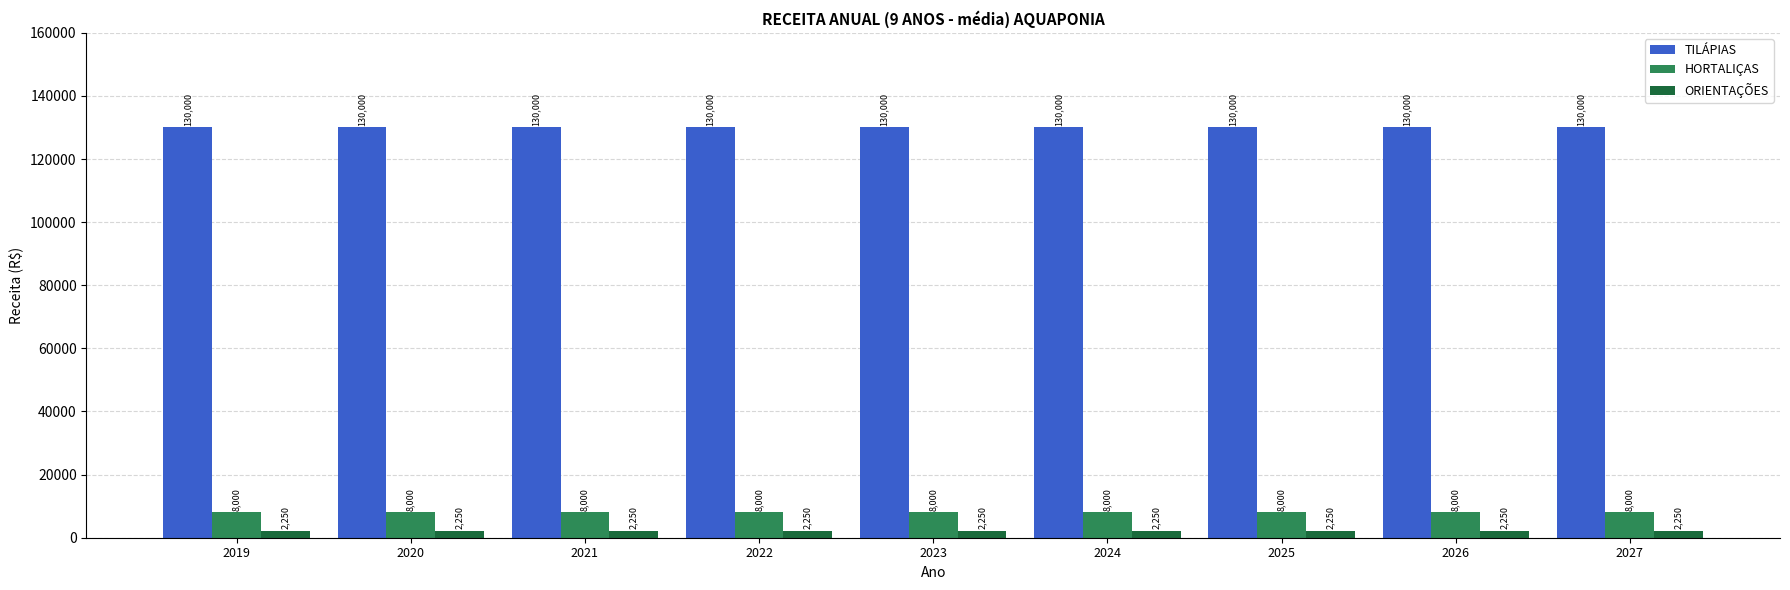

What is the difference between the highest and lowest values at 2020?

127750